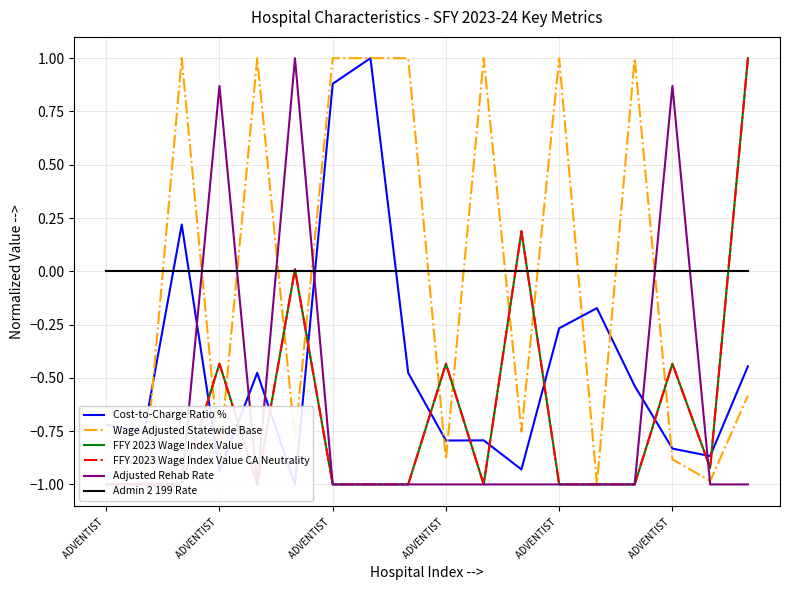

Reading left to right, list all the values displayed in this chart.

Cost-to-Charge Ratio %: -0.7	-0.8	0.2	-0.9	-0.5	-1.0	0.9	1.0	-0.5	-0.8	-0.8	-0.9	-0.3	-0.2	-0.5	-0.8	-0.9	-0.4
Wage Adjusted Statewide Base: -1.0	-1.0	1.0	-0.9	1.0	-0.8	1.0	1.0	1.0	-0.9	1.0	-0.8	1.0	-1.0	1.0	-0.9	-1.0	-0.6
FFY 2023 Wage Index Value: -1.0	-1.0	-1.0	-0.4	-1.0	0.0	-1.0	-1.0	-1.0	-0.4	-1.0	0.2	-1.0	-1.0	-1.0	-0.4	-0.9	1.0
FFY 2023 Wage Index Value CA Neutrality: -1.0	-1.0	-1.0	-0.4	-1.0	0.0	-1.0	-1.0	-1.0	-0.4	-1.0	0.2	-1.0	-1.0	-1.0	-0.4	-0.9	1.0
Adjusted Rehab Rate: -1.0	-1.0	-1.0	0.9	-1.0	1.0	-1.0	-1.0	-1.0	-1.0	-1.0	-1.0	-1.0	-1.0	-1.0	0.9	-1.0	-1.0
Admin 2 199 Rate: 0.0	0.0	0.0	0.0	0.0	0.0	0.0	0.0	0.0	0.0	0.0	0.0	0.0	0.0	0.0	0.0	0.0	0.0